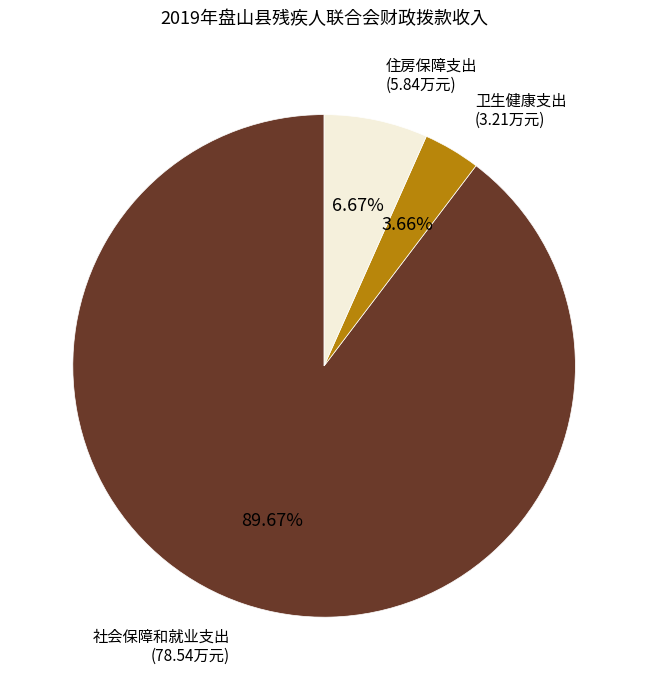

How much of the chart is everything except 社会保障和就业支出?

10.3%